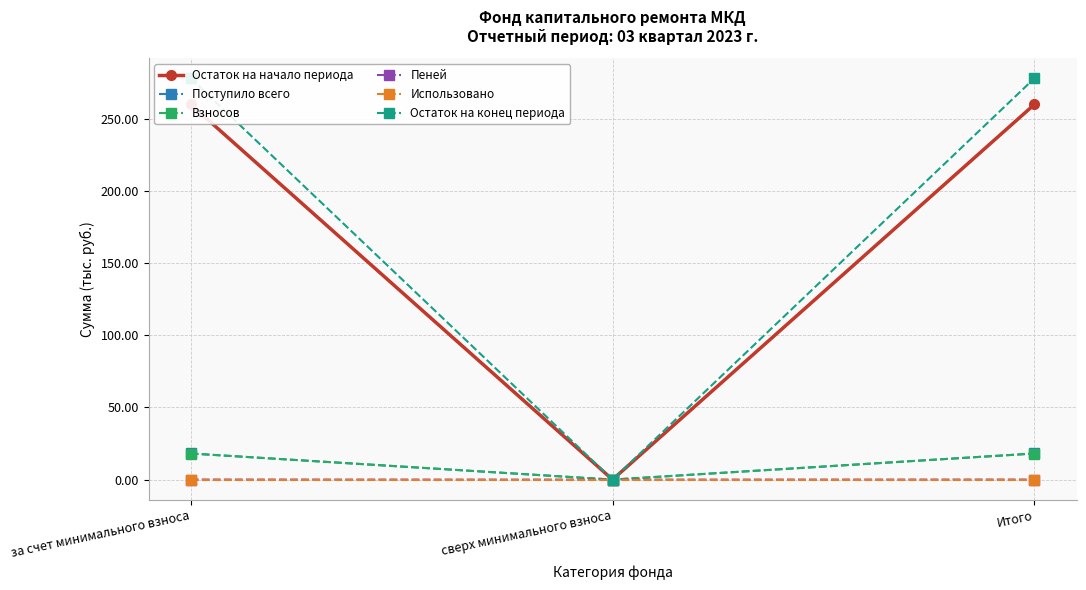

Reading left to right, list all the values displayed in this chart.

Остаток на начало периода: 259.9	0.0	259.9
Поступило всего: 18.1	0.0	18.1
Взносов: 18.1	0.0	18.1
Пеней: 0.1	0.0	0.1
Использовано: 0.0	0.0	0.0
Остаток на конец периода: 278.0	0.0	278.0